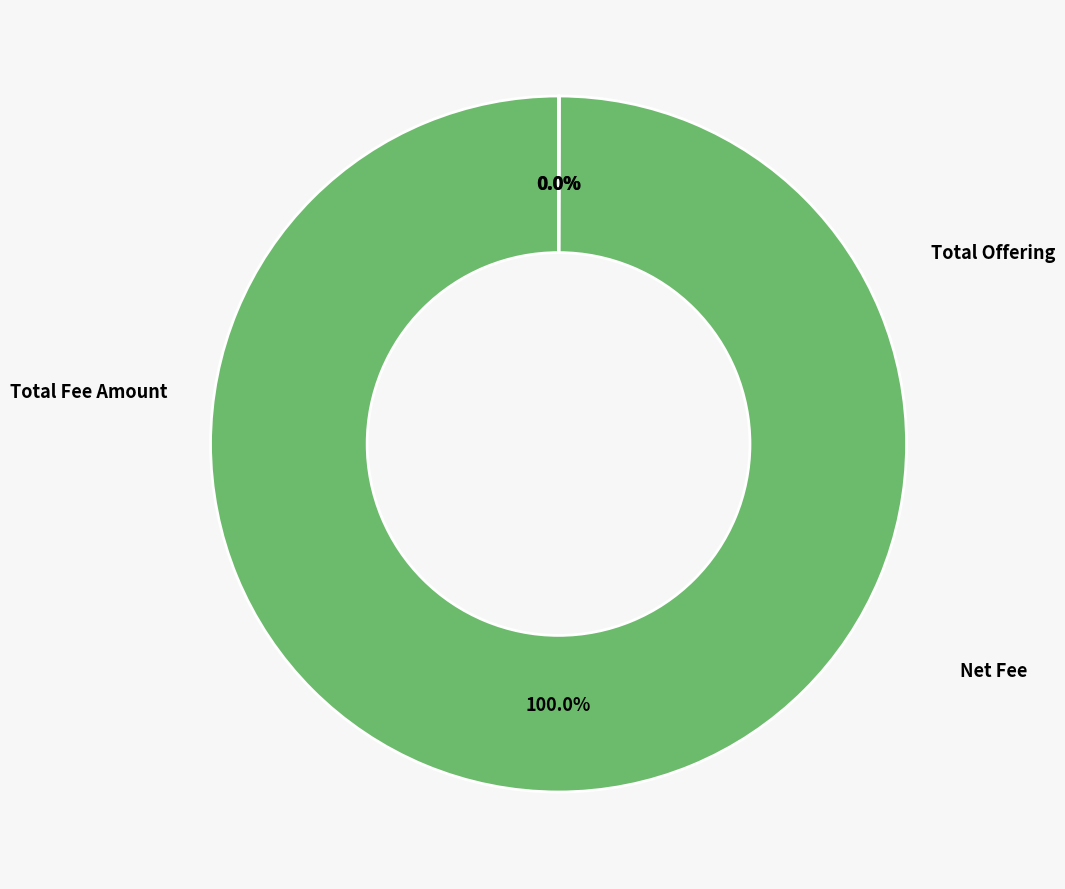

To the nearest percent, what is the average slice percentage?

33%